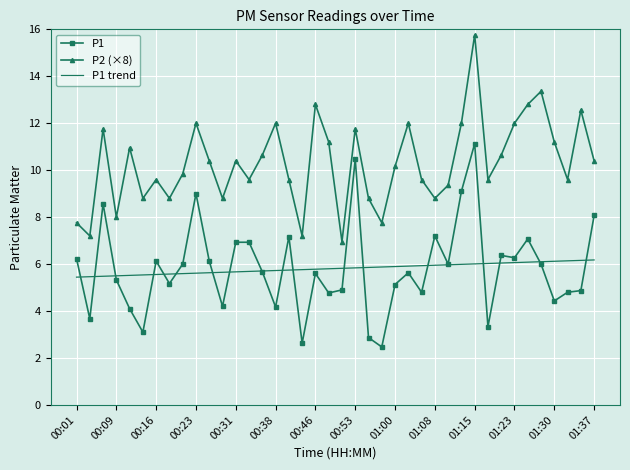

True or false: P1 trend and P2 (×8) cross at least once.

False